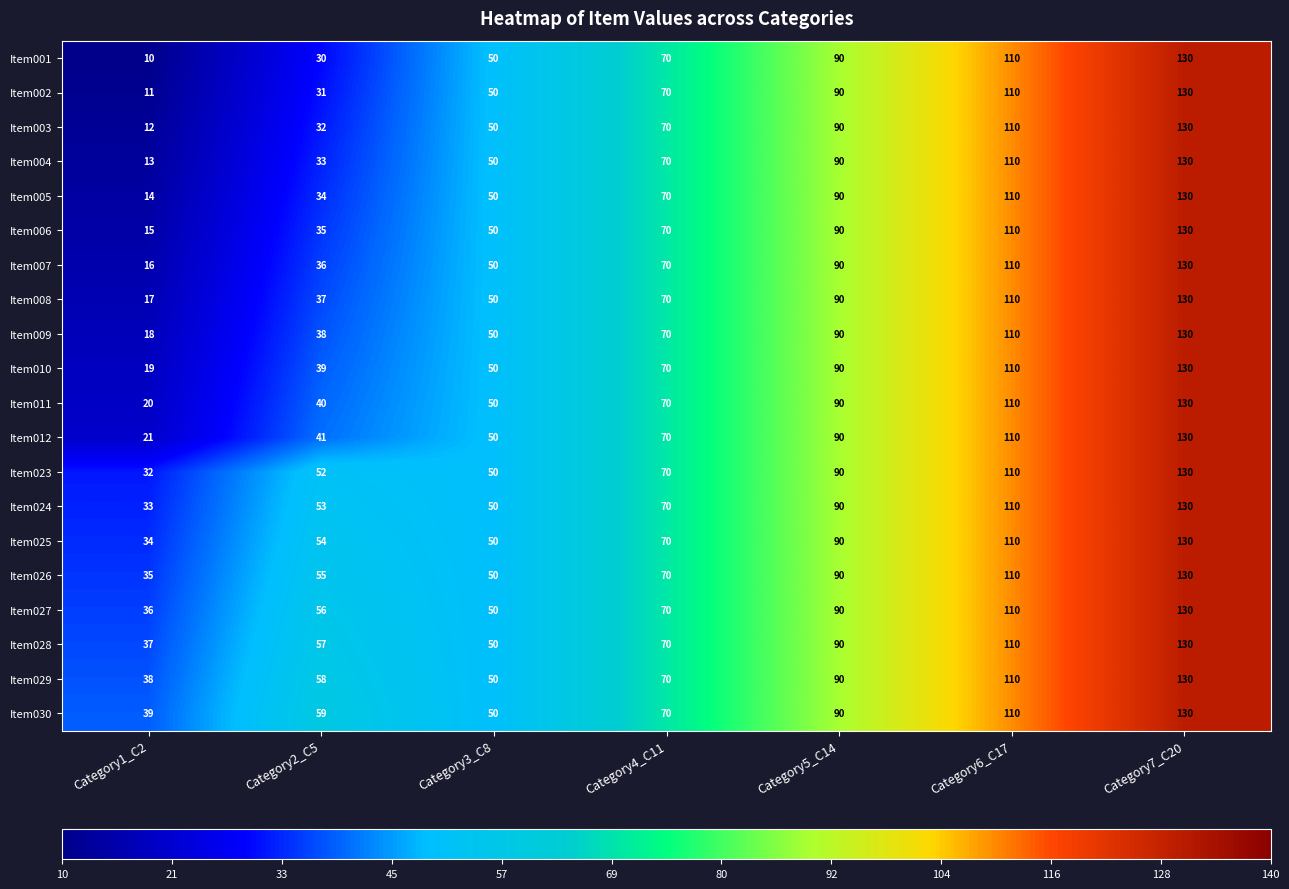

What is the total value across all series at Category2_C5?

870